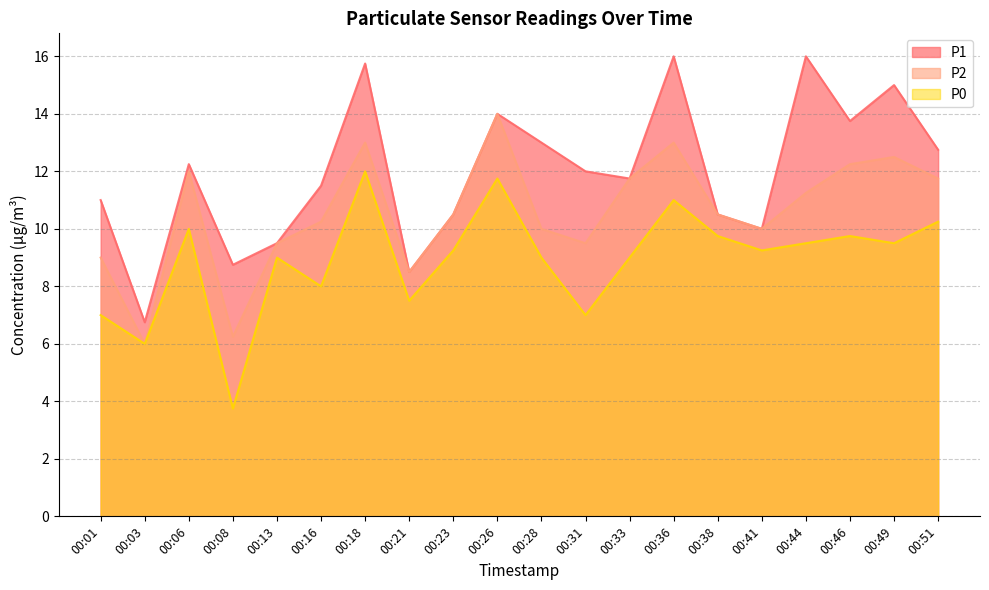

The P0 series shows 9.8 at 00:38. True or false?

True